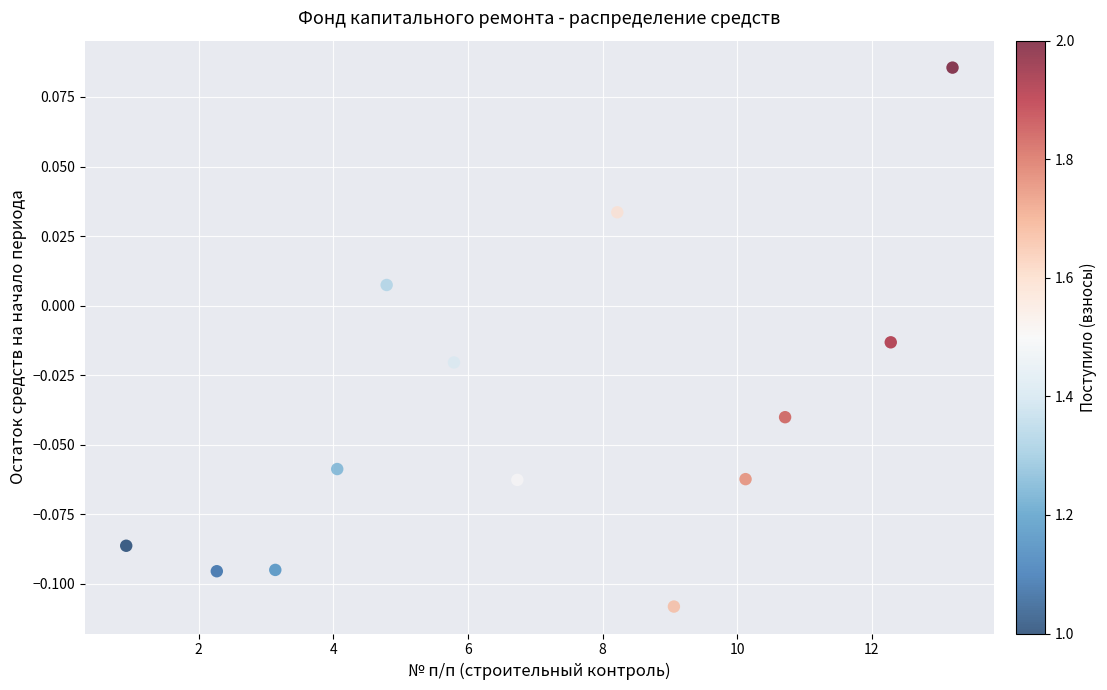

What is the range of X values (max minus min)?

12.3